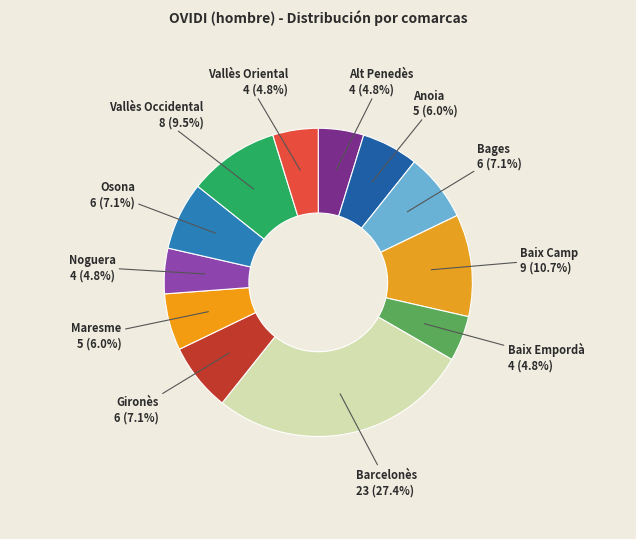

Is it true that Bages is 1% of the pie?

False